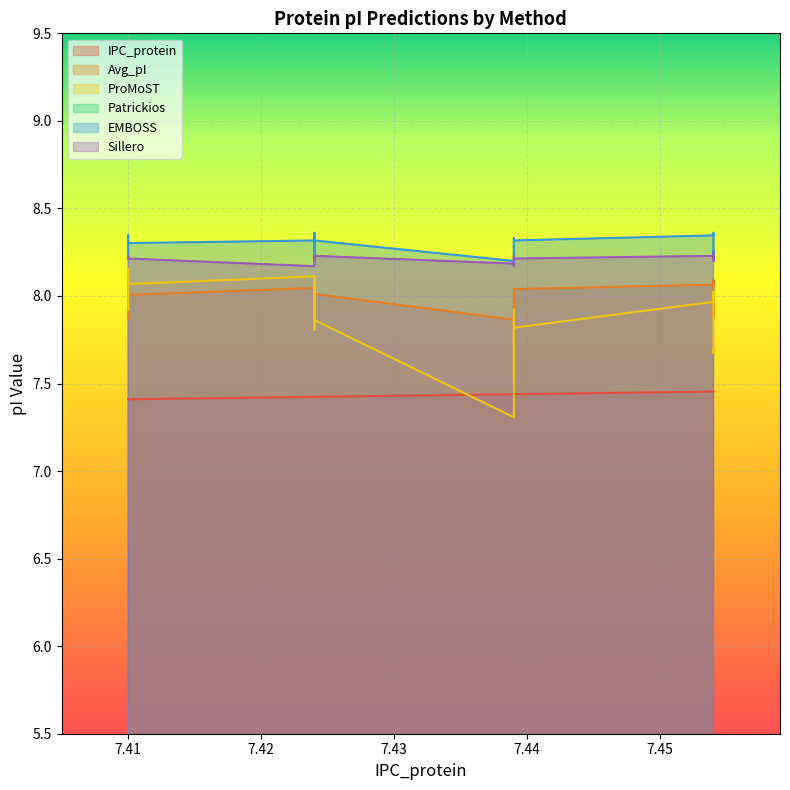

List the labels in order of ProMoST value, smallest first.

7.439, 7.439, 7.454, 7.454, 7.424, 7.439, 7.454, 7.424, 7.439, 7.41, 7.439, 7.424, 7.454, 7.454, 7.424, 7.41, 7.41, 7.424, 7.424, 7.41